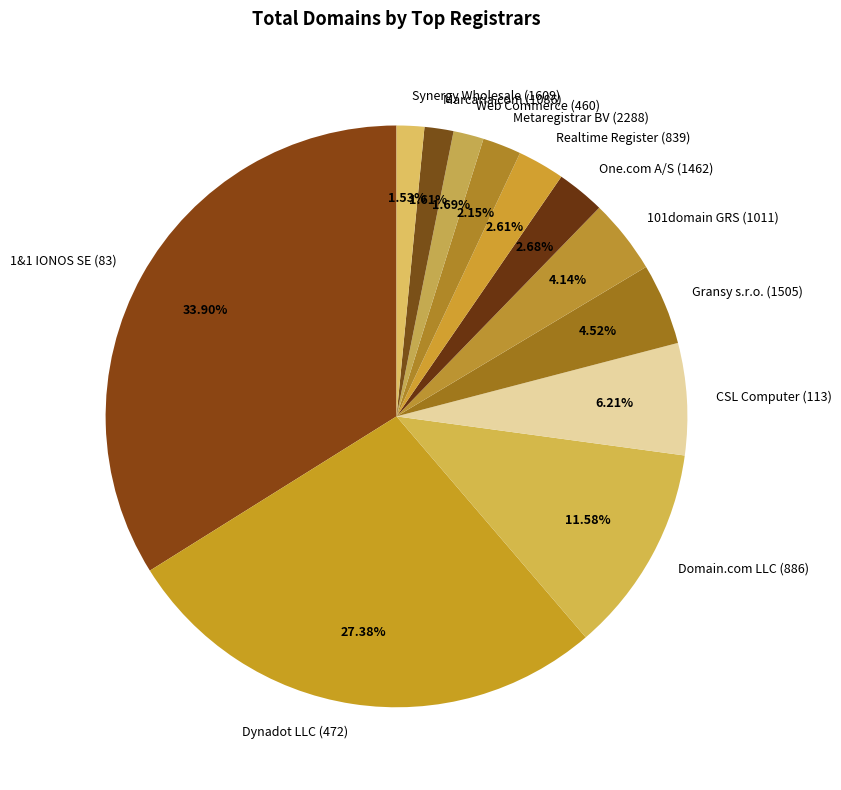

Is the sum of Gransy s.r.o. (1505) and Web Commerce (460) greater than half?

No